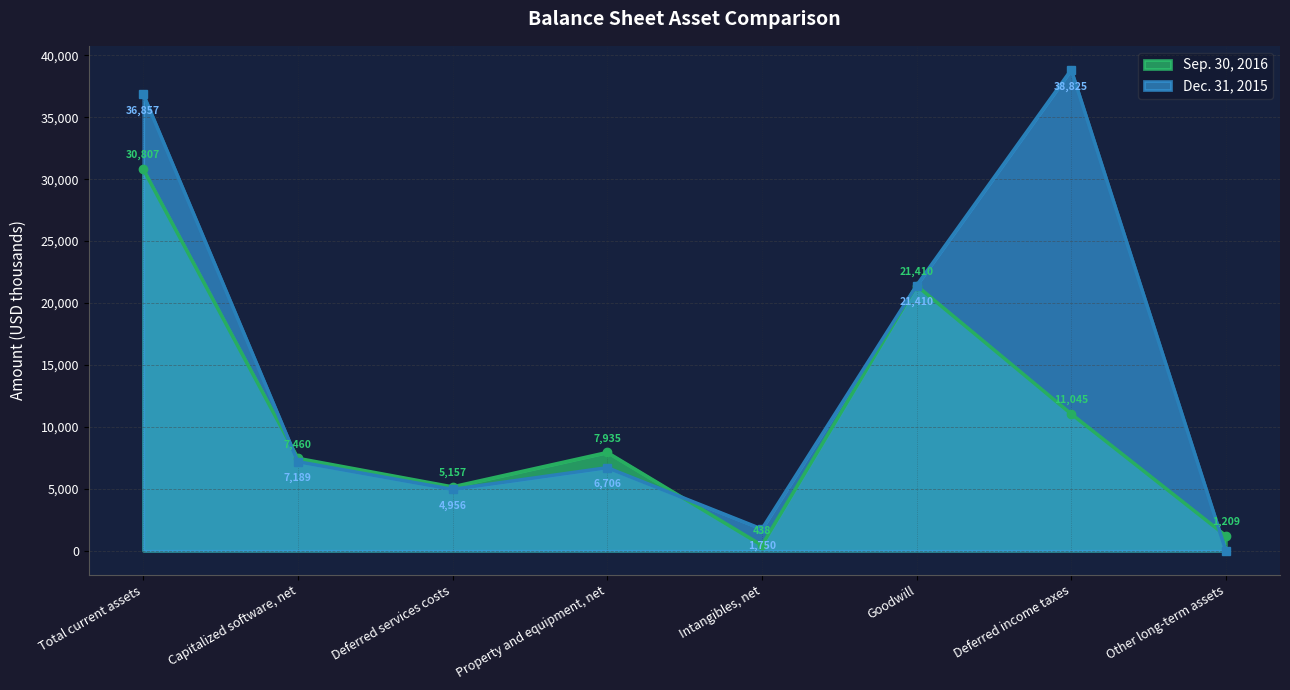

Reading left to right, transcribe all the data shown in this chart.

Sep. 30, 2016: Total current assets=30807	Capitalized software, net=7460	Deferred services costs=5157	Property and equipment, net=7935	Intangibles, net=438	Goodwill=21410	Deferred income taxes=11045	Other long-term assets=1209
Dec. 31, 2015: Total current assets=36857	Capitalized software, net=7189	Deferred services costs=4956	Property and equipment, net=6706	Intangibles, net=1750	Goodwill=21410	Deferred income taxes=38825	Other long-term assets=0